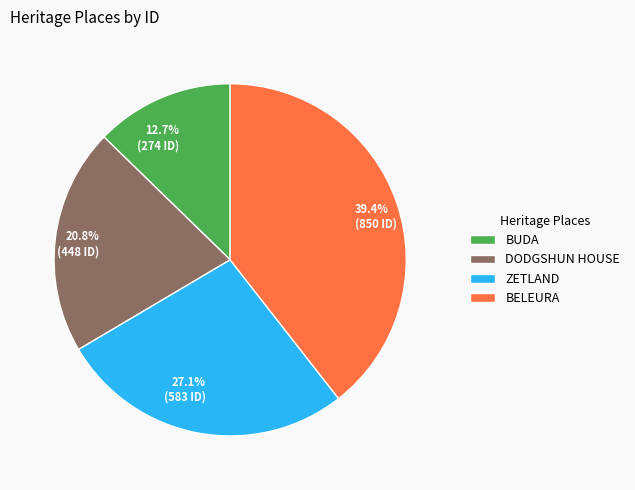

Is there any slice that represents more than half of the pie?

No